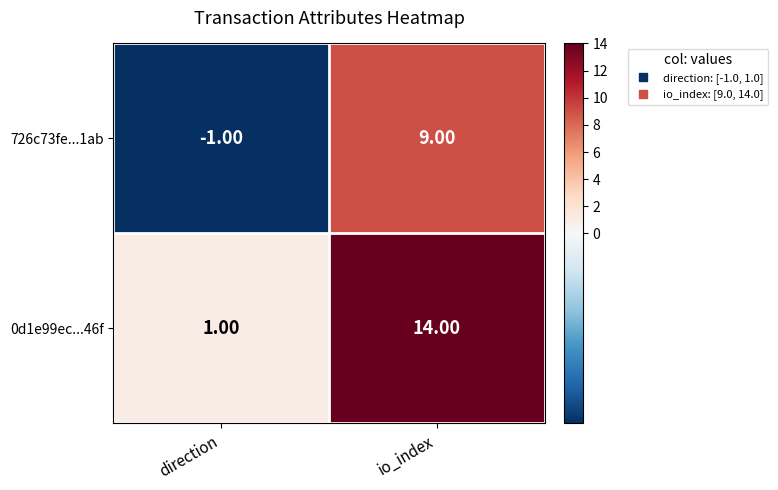

Which series has the largest range (max minus min)?

0d1e99ec...46f